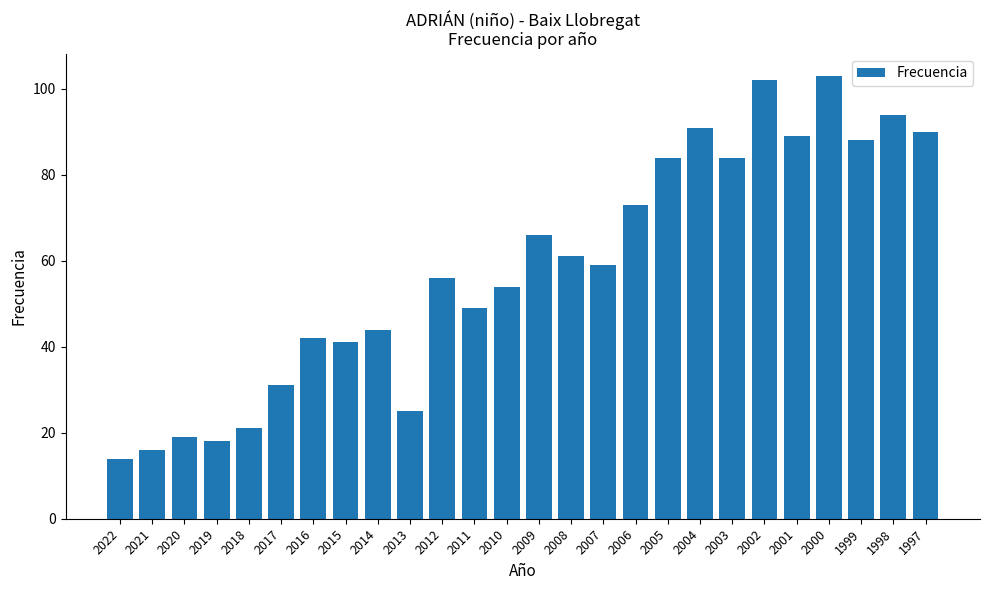

At which category does the chart reach its minimum across all series?

2022